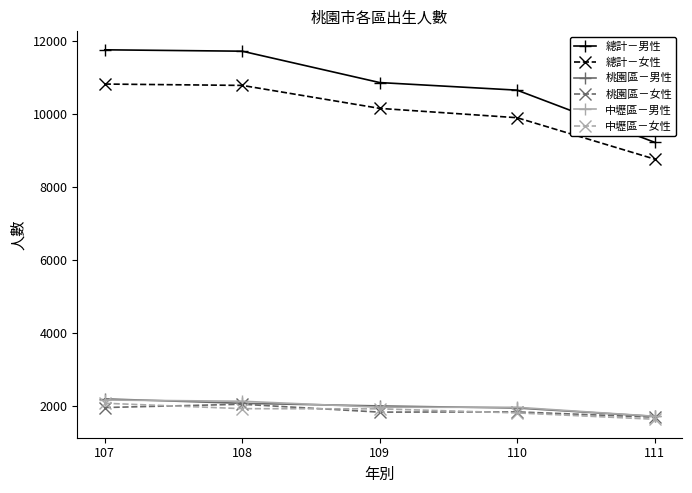

What is the spread (max minus min) of values at 109?

9026